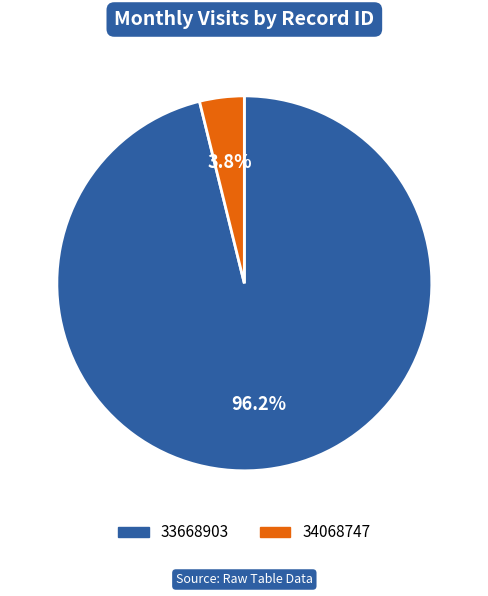

Which slice represents more than half of the pie?

33668903